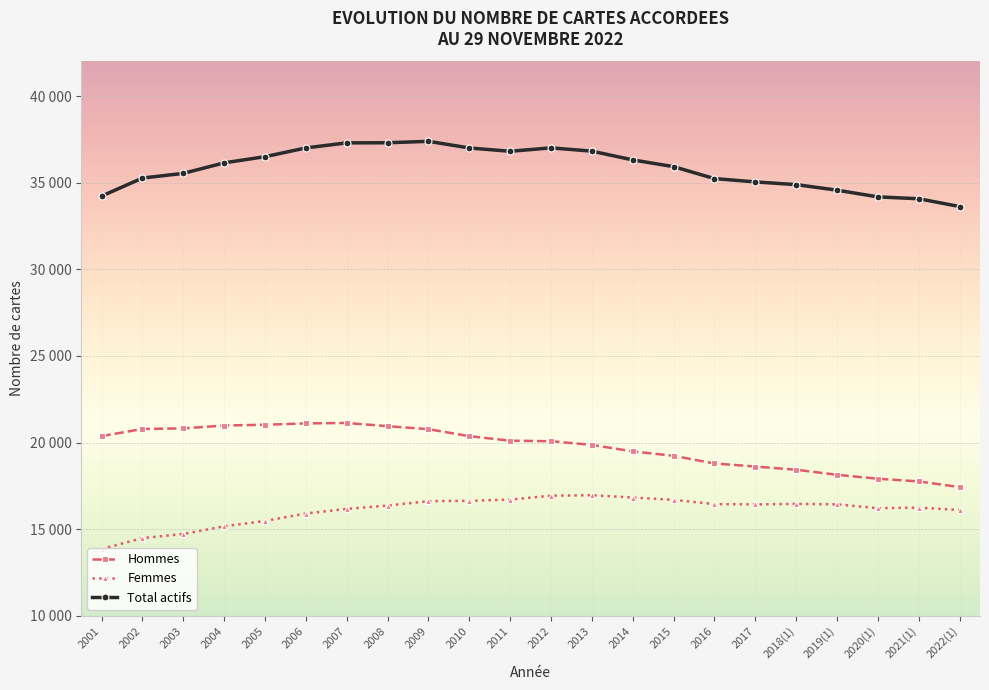

Which series has the widest spread of values?

Total actifs